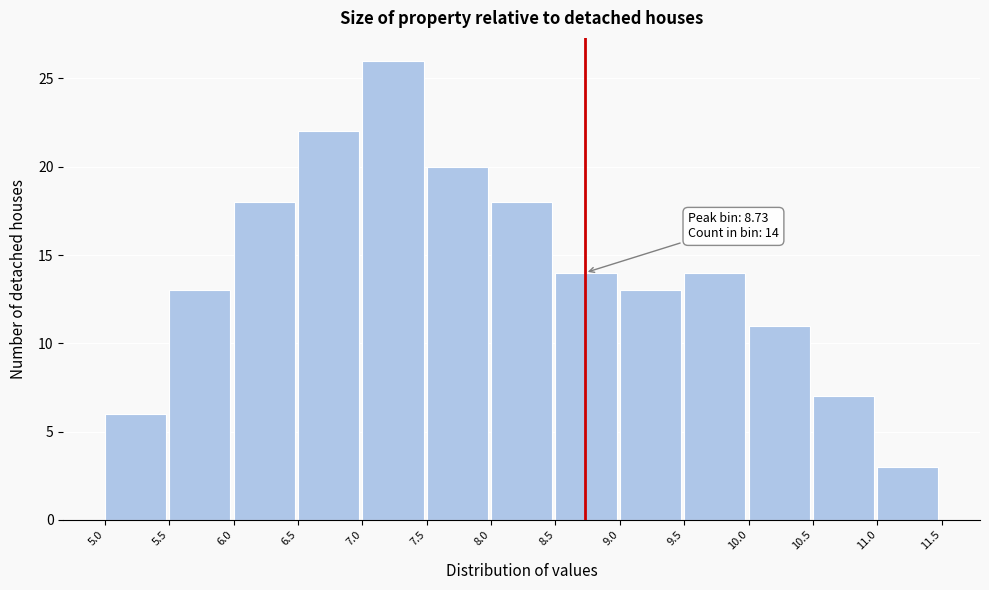

Over which range of the x-axis is the bar tallest?

7.0 to 7.5